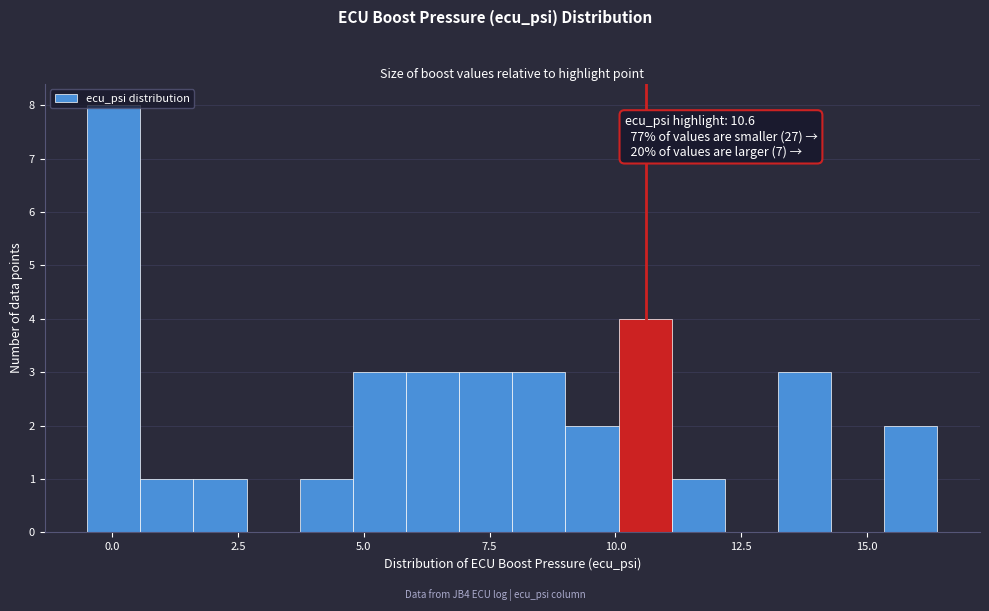

Around what value on the x-axis is the tallest bar? Give the approximate position of its centre, as read against the axis.

0.0